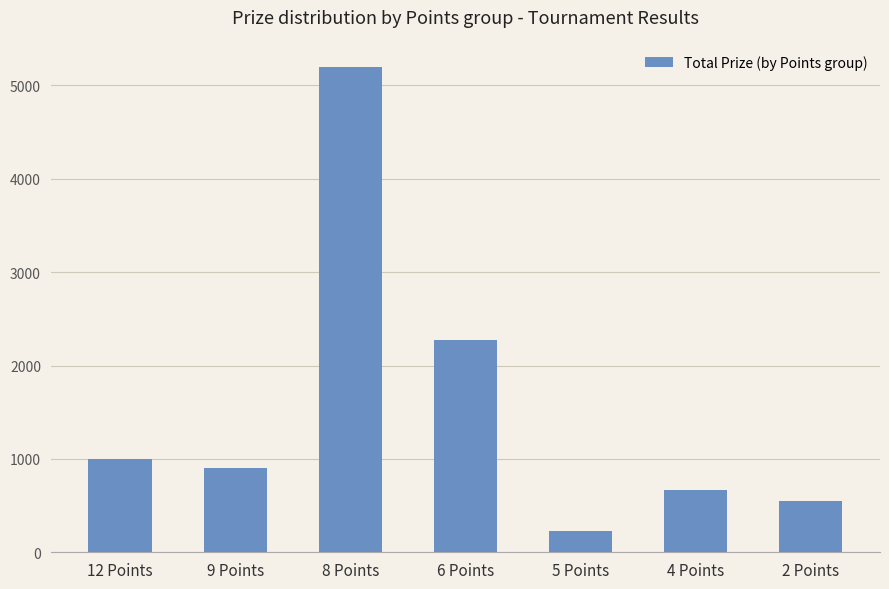

How many bars are there in total?

7